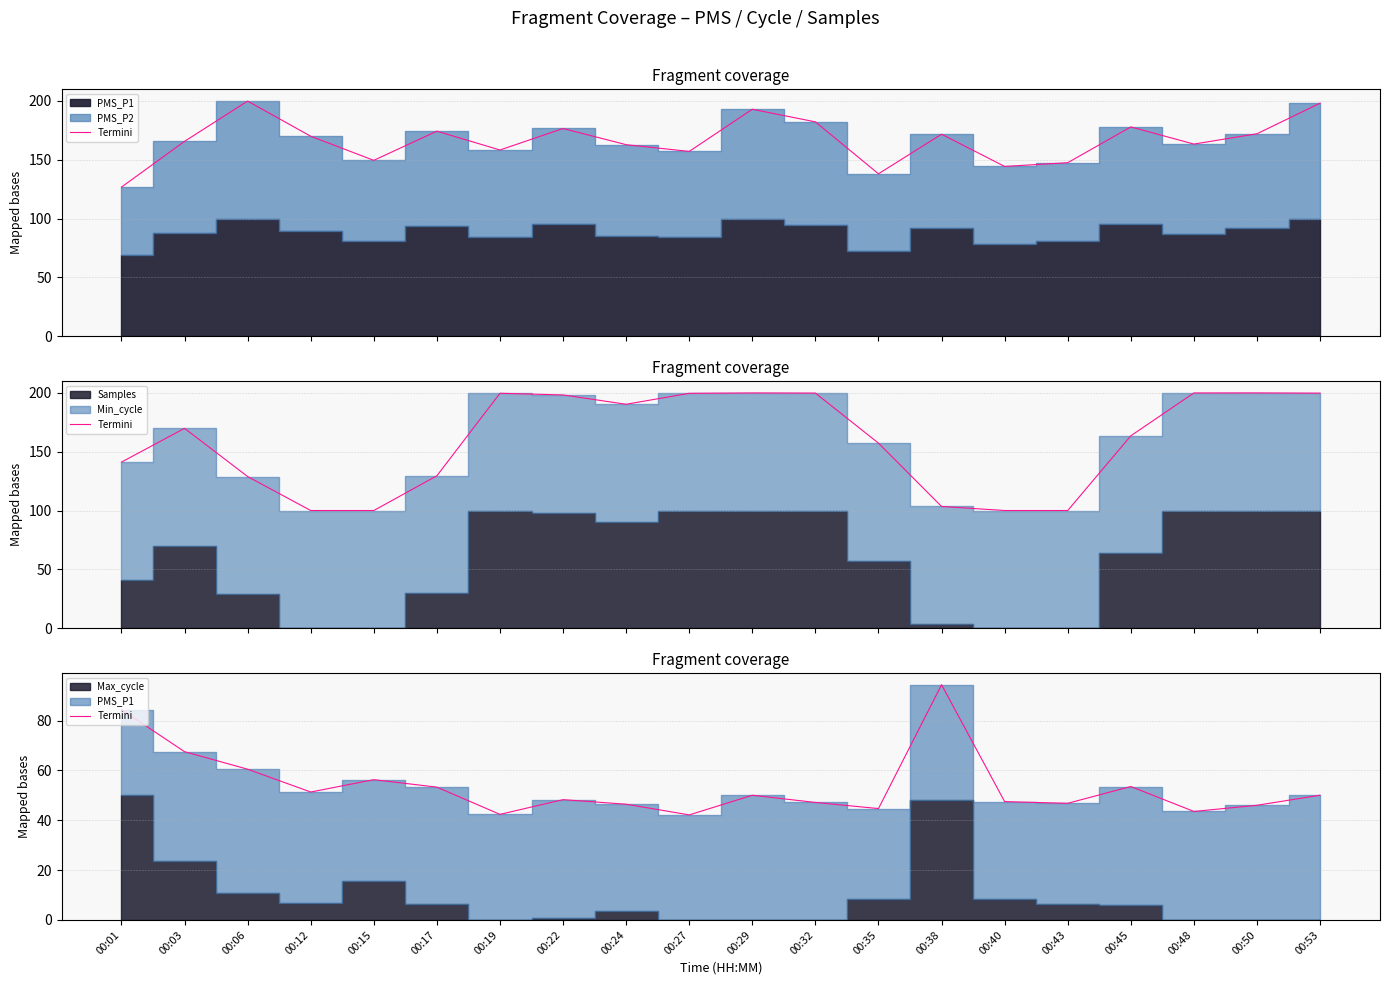

What is the difference between the values at 00:06 and 00:35?

15.8